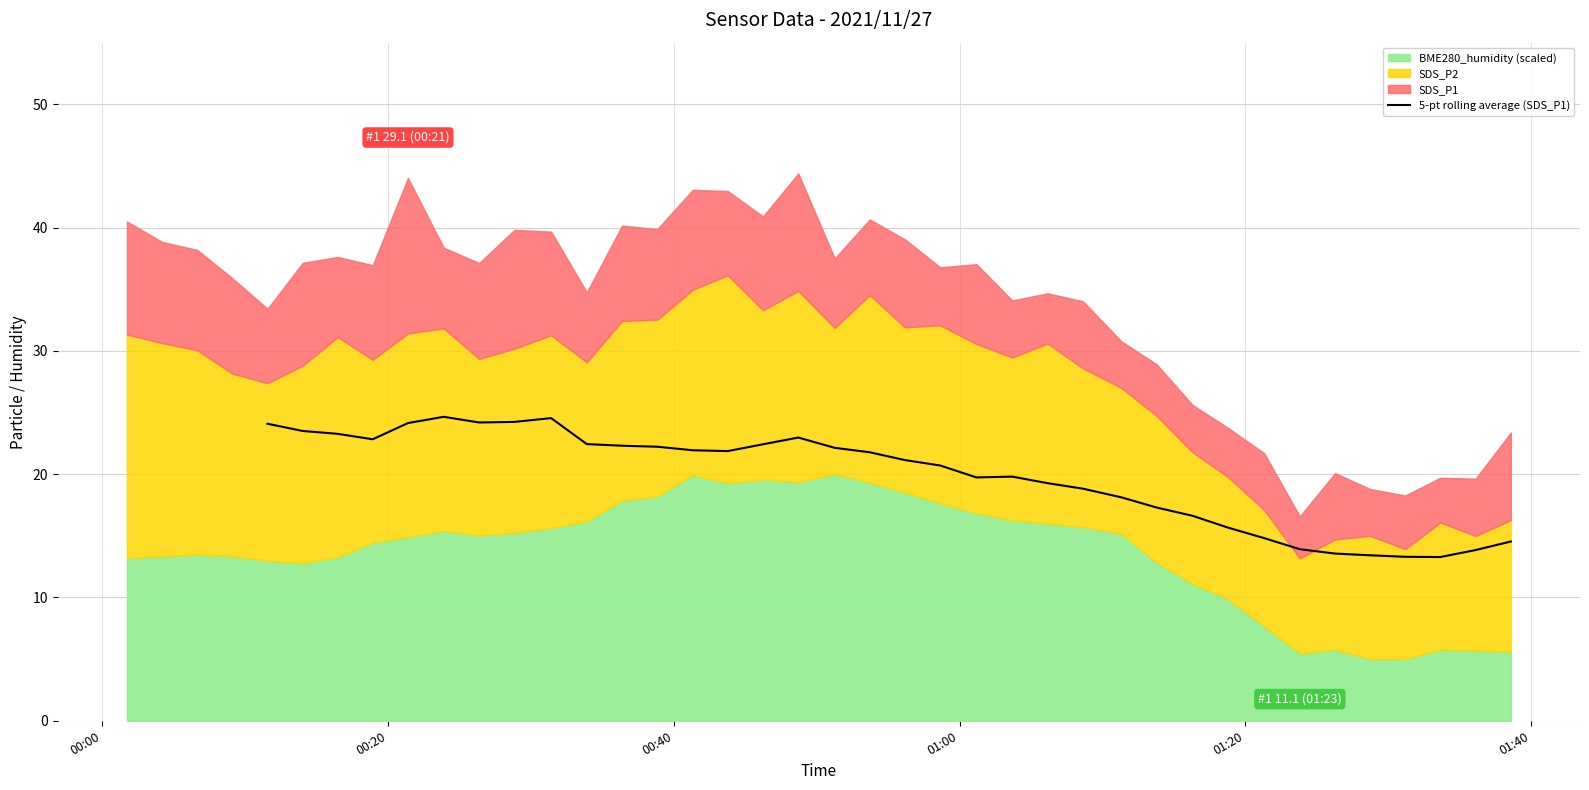

What is the maximum value for 5-pt rolling average (SDS_P1)?

24.7